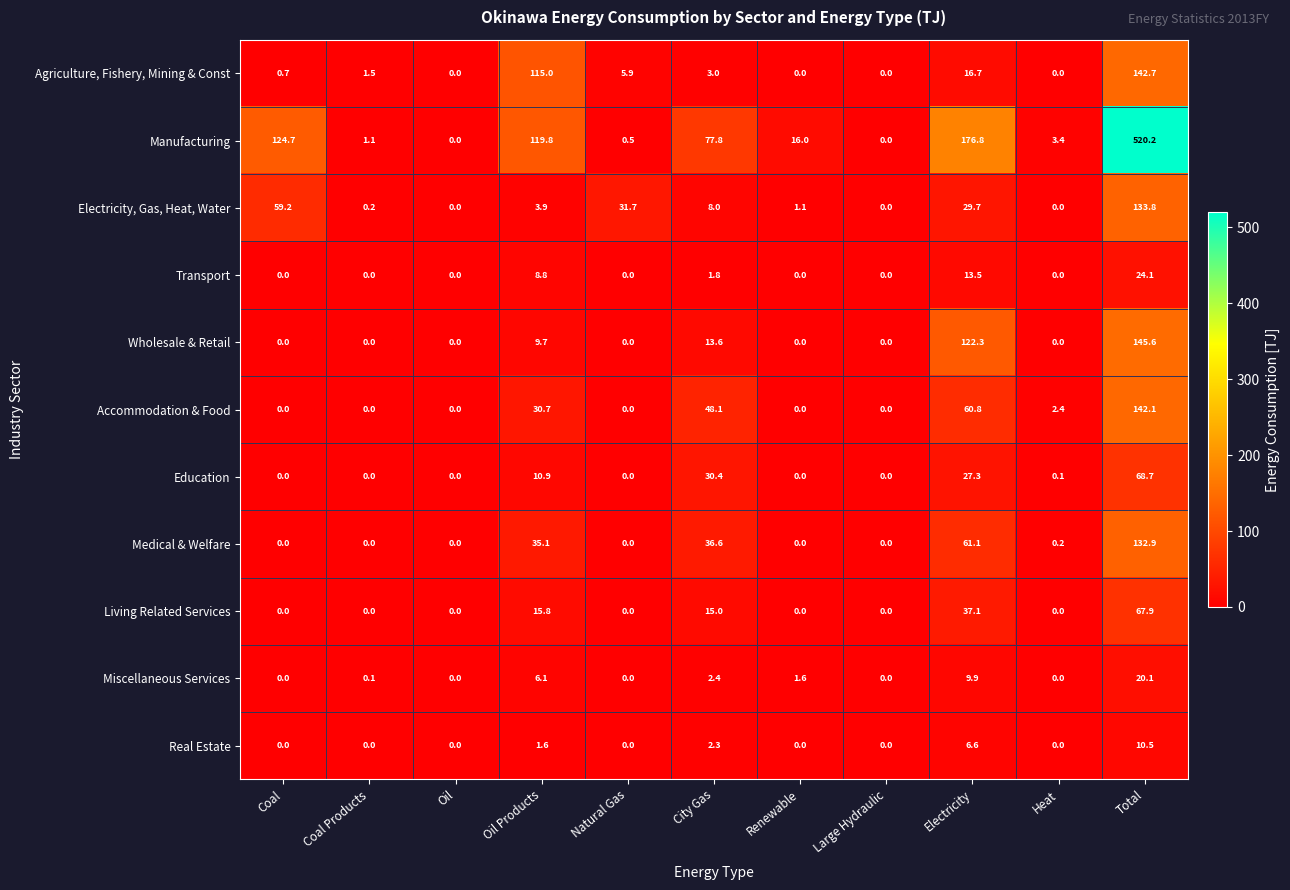

How many values in the Living Related Services series exceed 0?

4